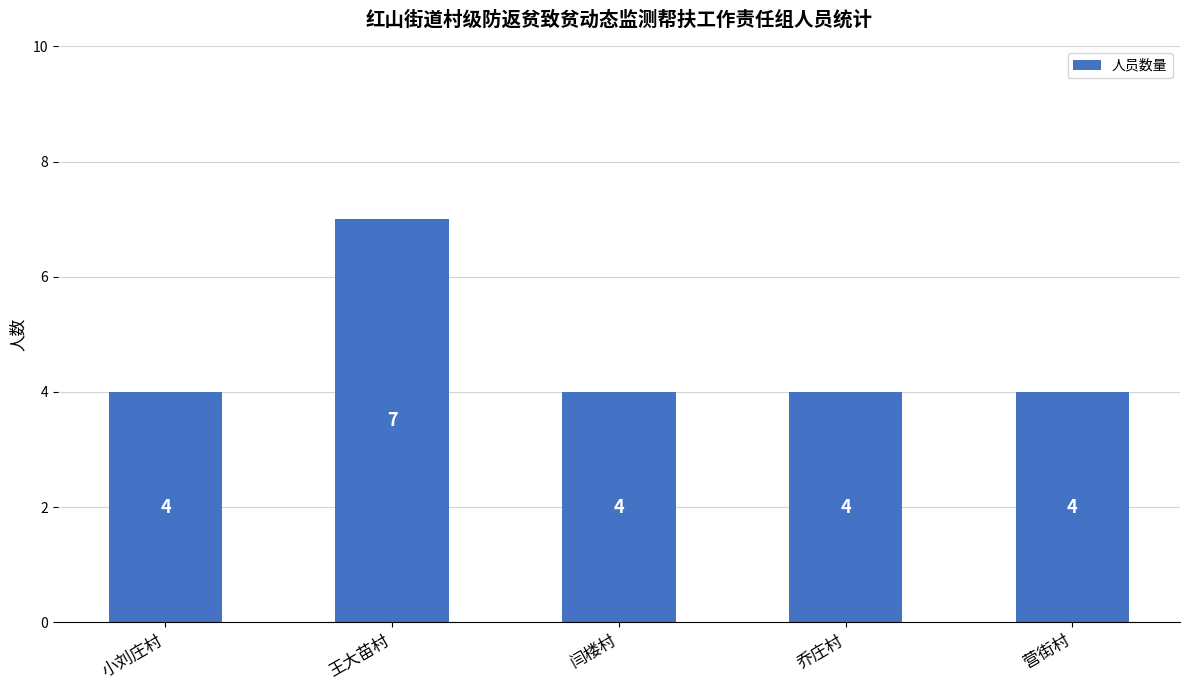

What is the maximum value shown in the chart?

7